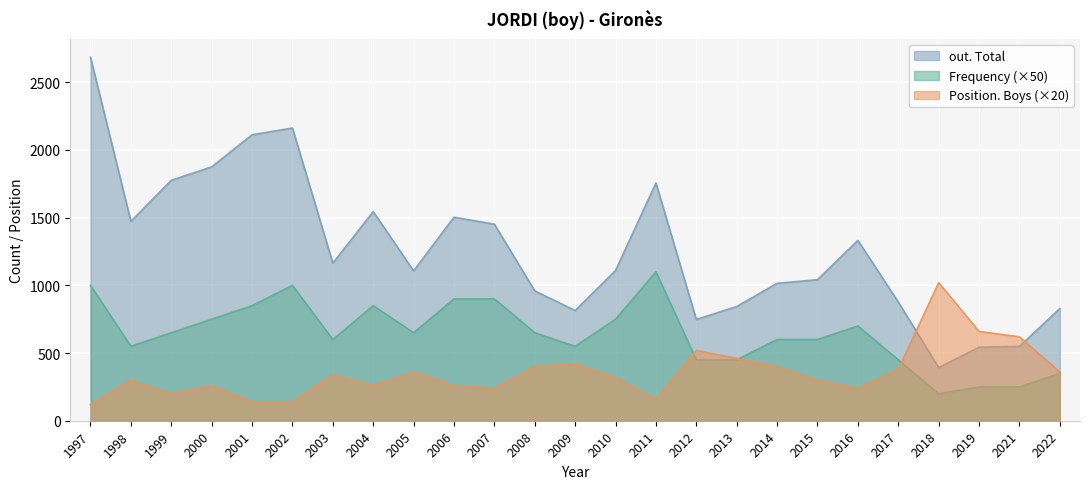

What is the spread (max minus min) of values at 1997?

2565